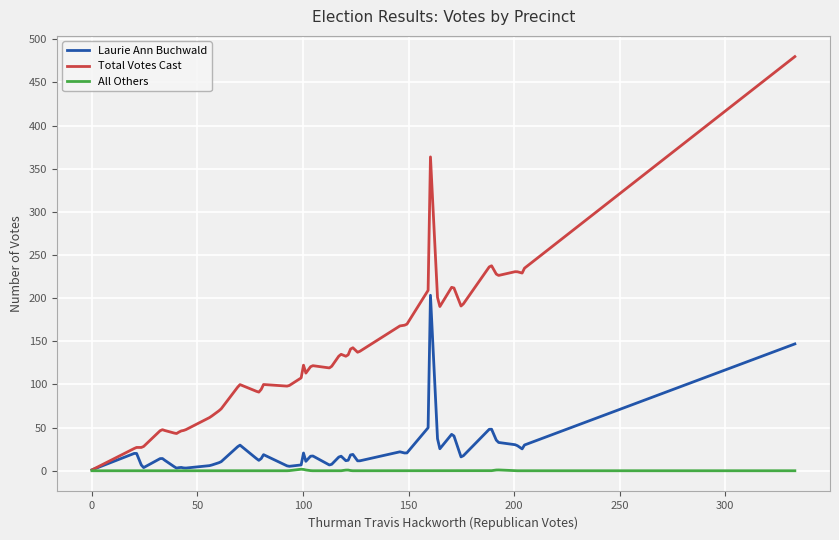

List the series in order of their overall mean, lowest first.

All Others, Laurie Ann Buchwald, Total Votes Cast